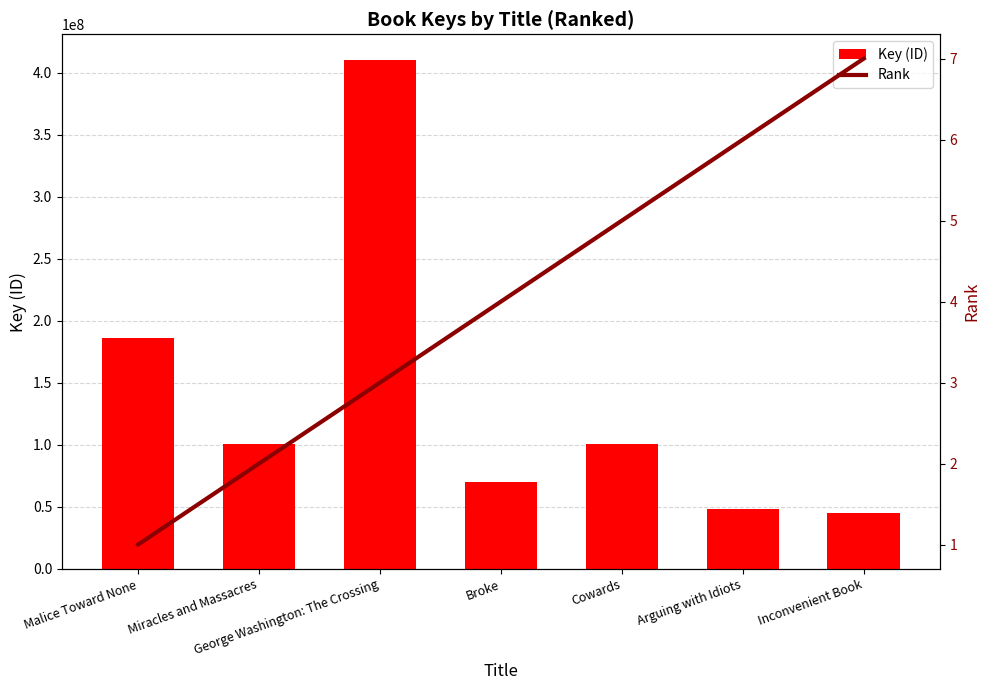

List the series in order of their overall mean, highest first.

Key (ID), Rank